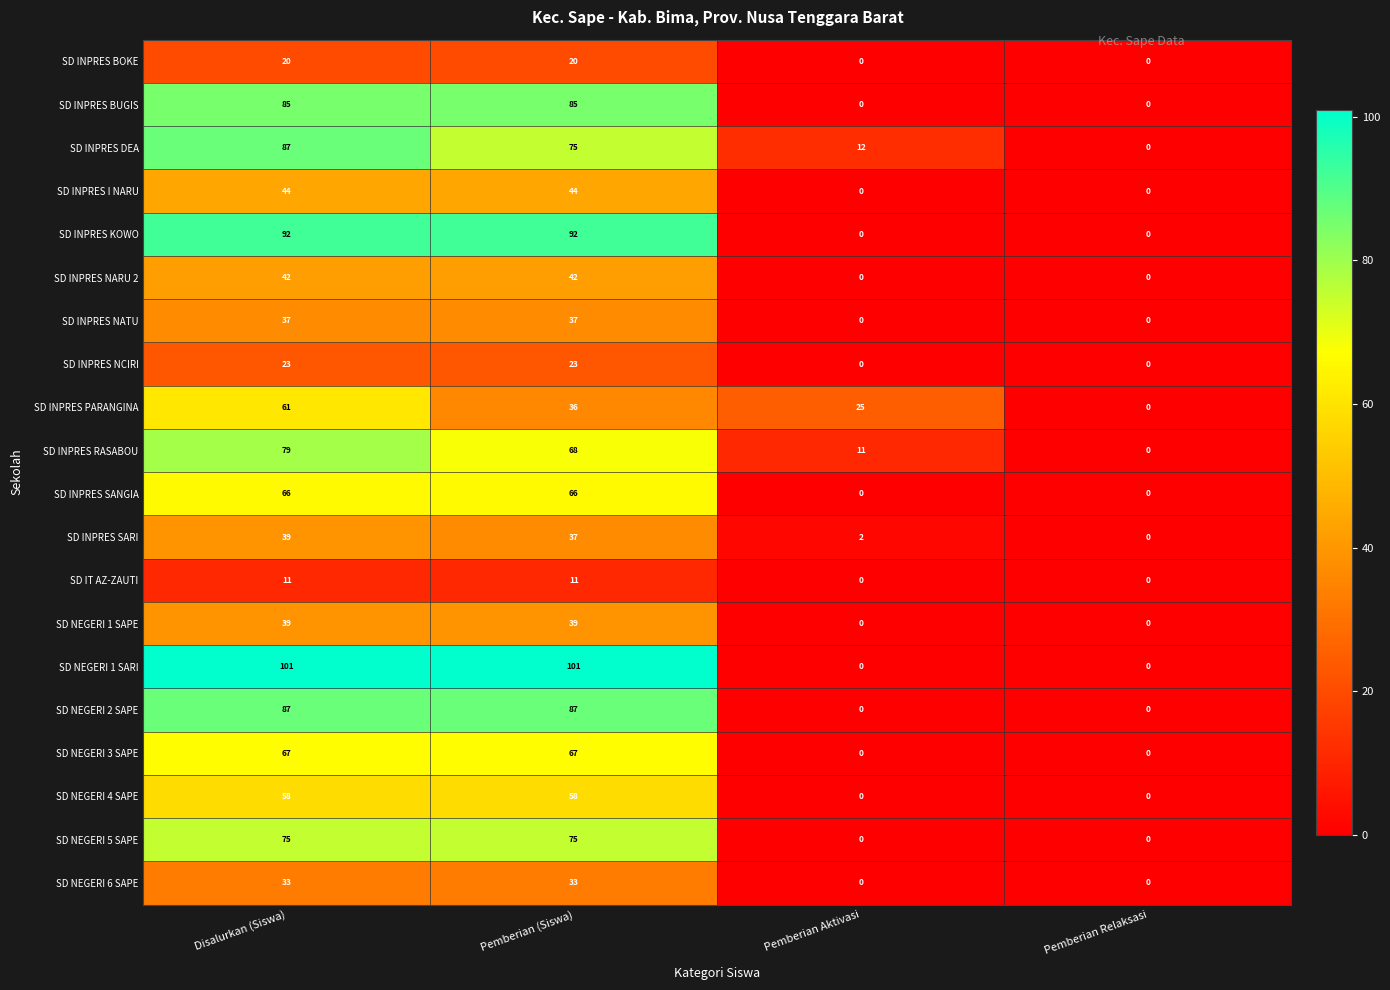

Which series has the largest total across all categories?

SD NEGERI 1 SARI